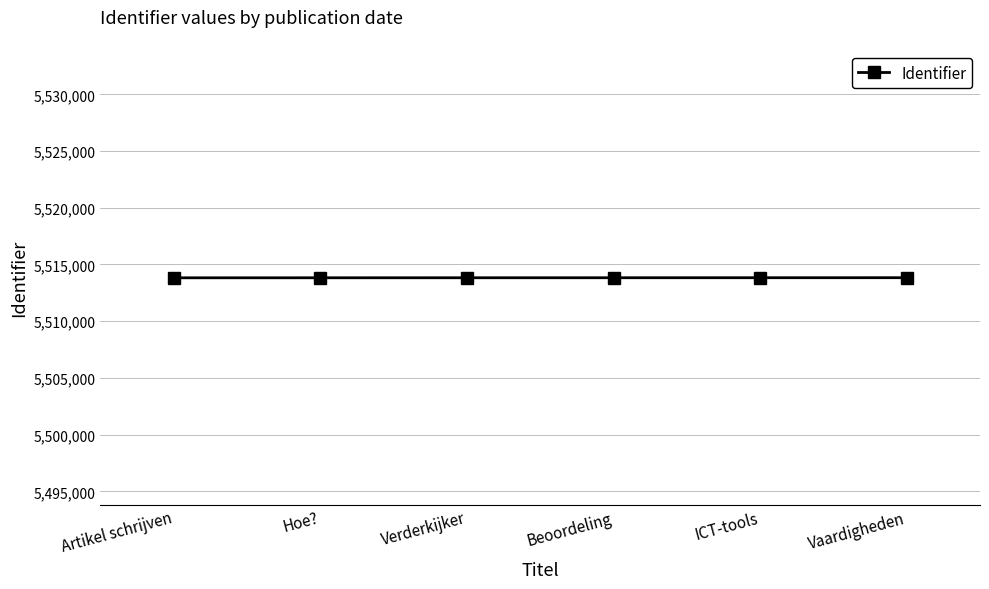

Count the values in the range 5513829 to 5513835.

4